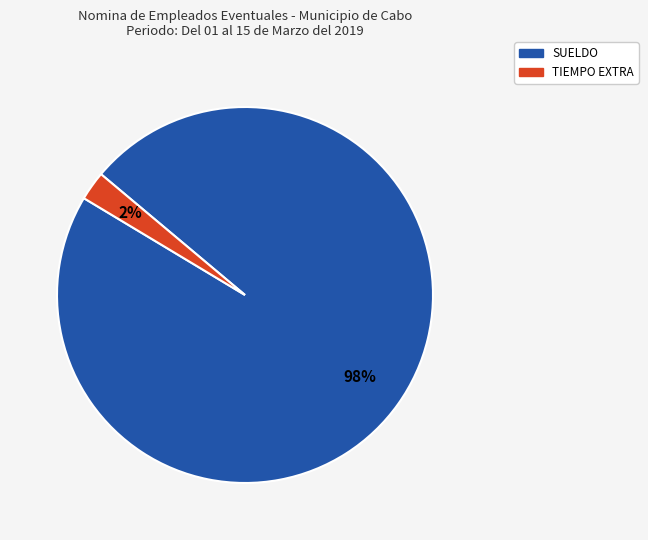

Is there any slice that represents more than half of the pie?

Yes